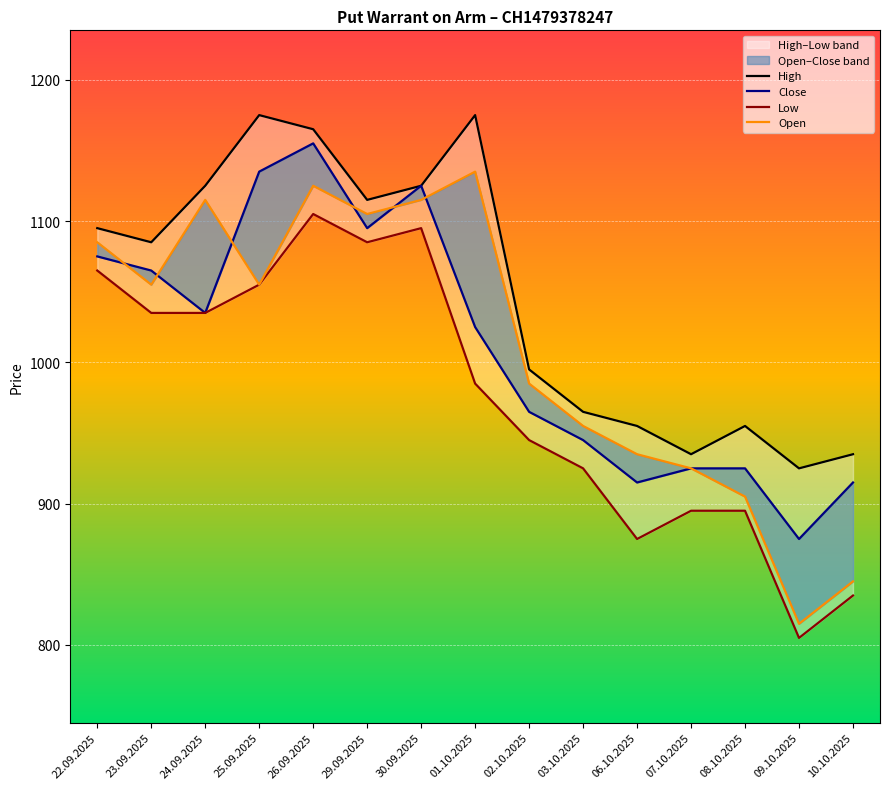

At which category does Close reach its first local peak?

26.09.2025